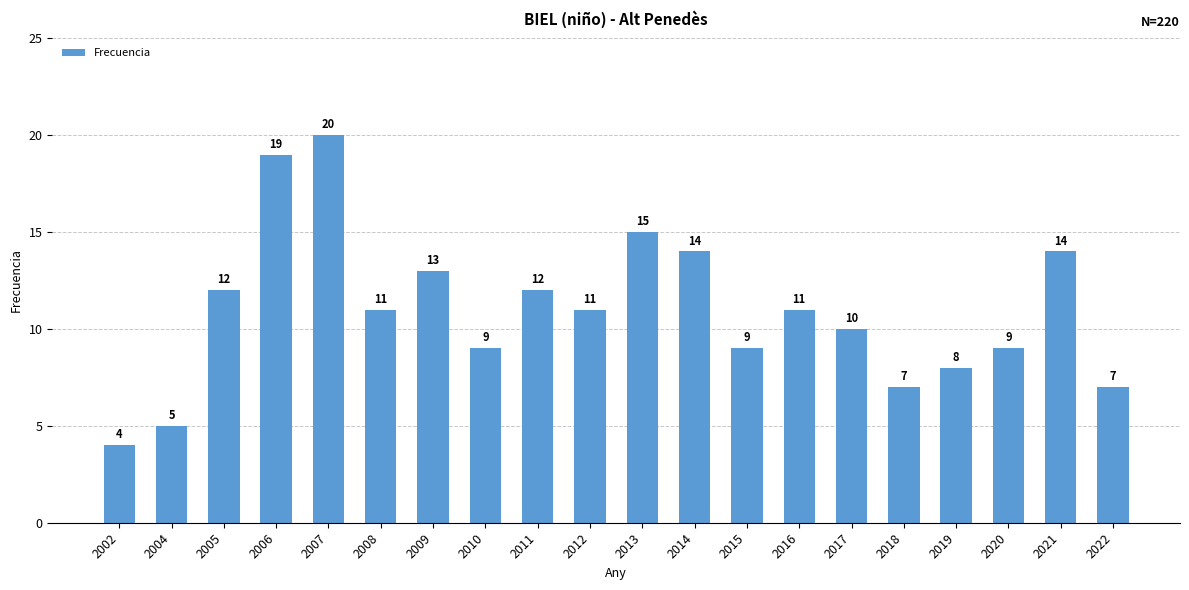

What is the difference between the values at 2020 and 2002?

5